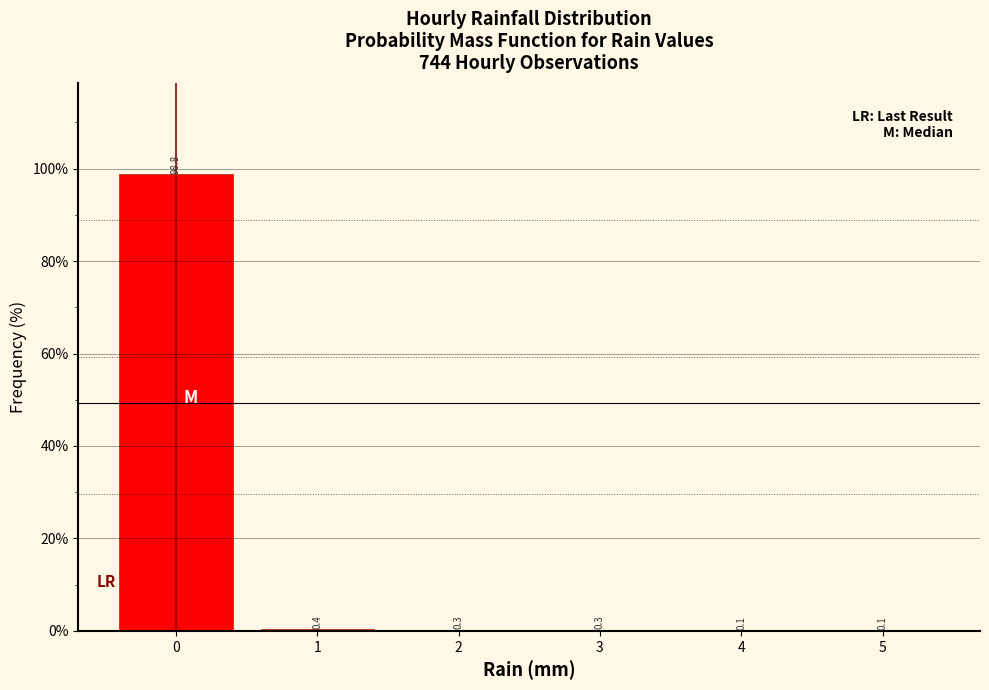

Which range on the x-axis has the tallest bar?

-0.5 to 0.5